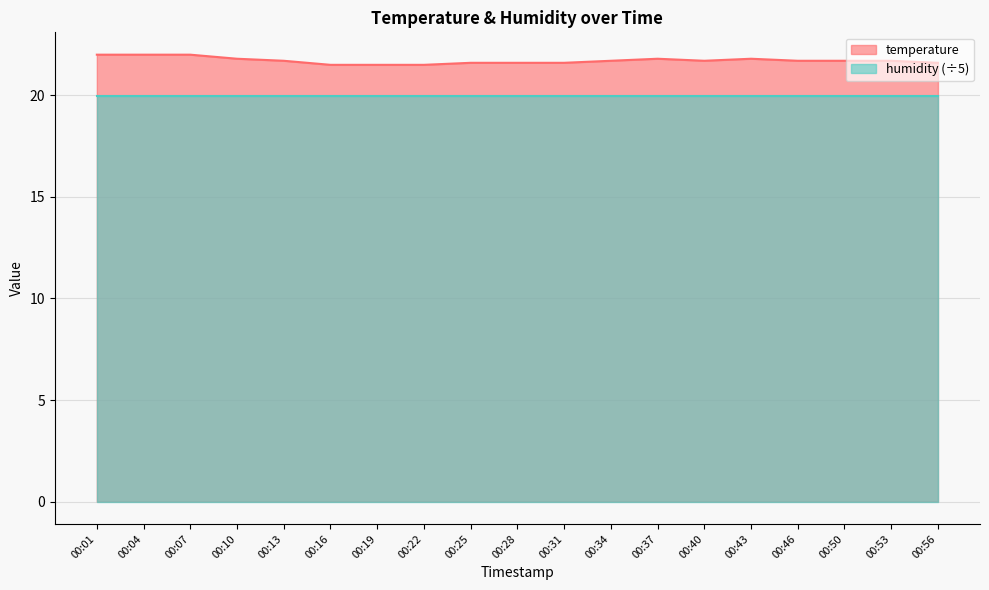

List the labels in order of value, largest first.

00:01, 00:04, 00:07, 00:10, 00:37, 00:43, 00:13, 00:34, 00:40, 00:46, 00:50, 00:53, 00:25, 00:28, 00:31, 00:56, 00:16, 00:19, 00:22